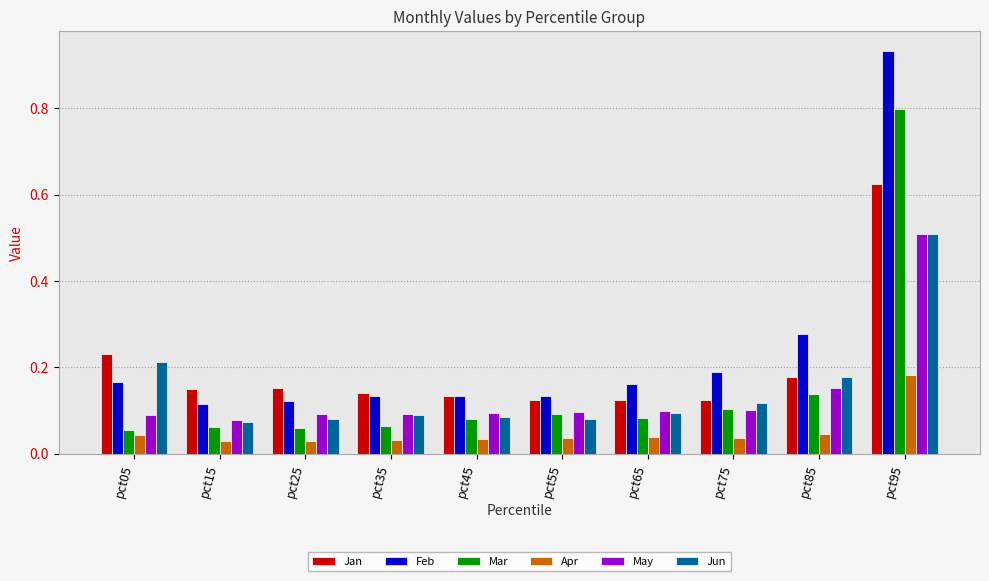

Which series has the widest spread of values?

Feb